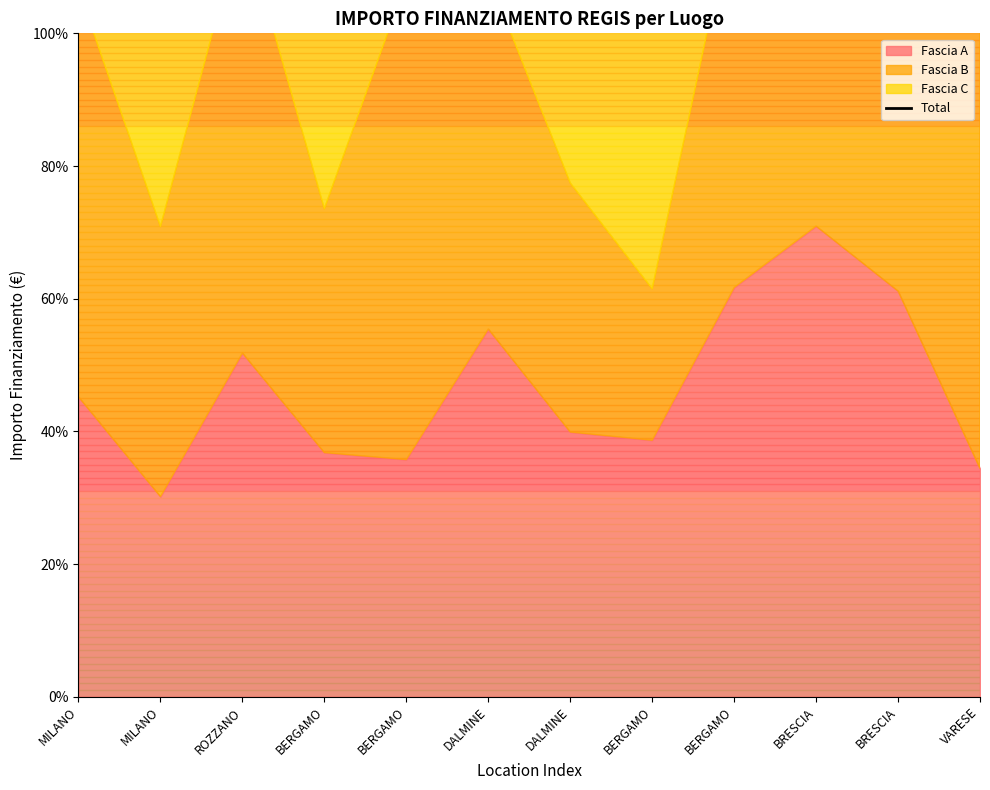

How many interior local valleys (lower than both neighbors) does the data have?

3